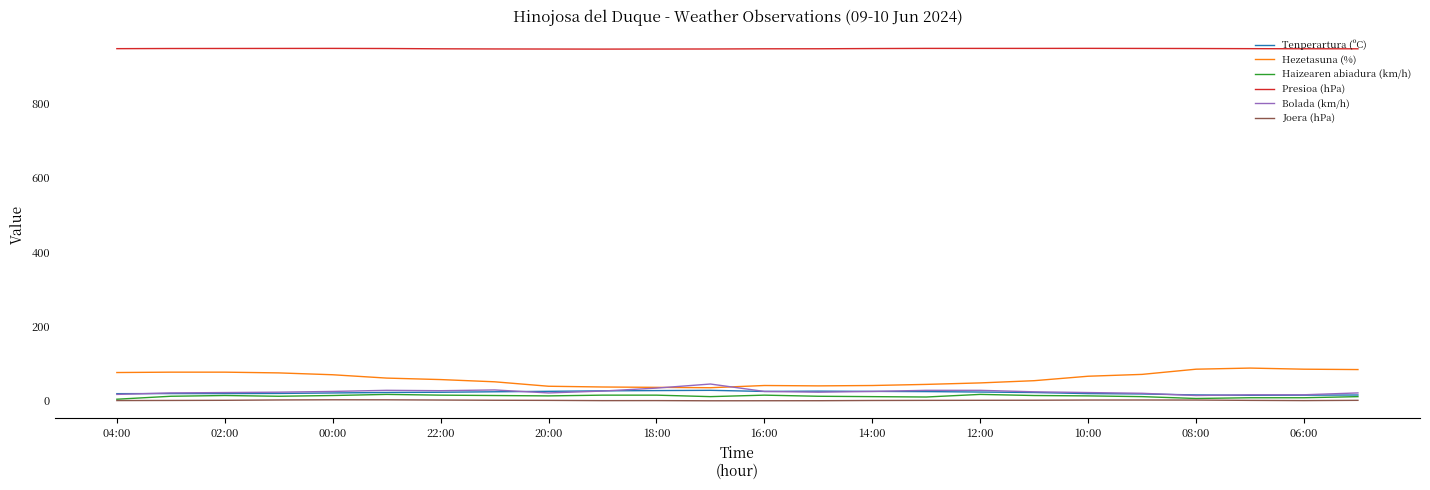

Which series has the largest range (max minus min)?

Hezetasuna (%)